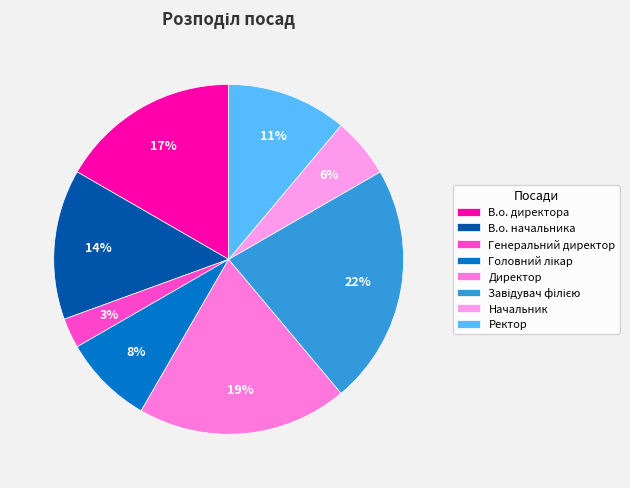

To the nearest percent, what is the difference between the Завідувач філією and Головний лікар slice percentages?

14%